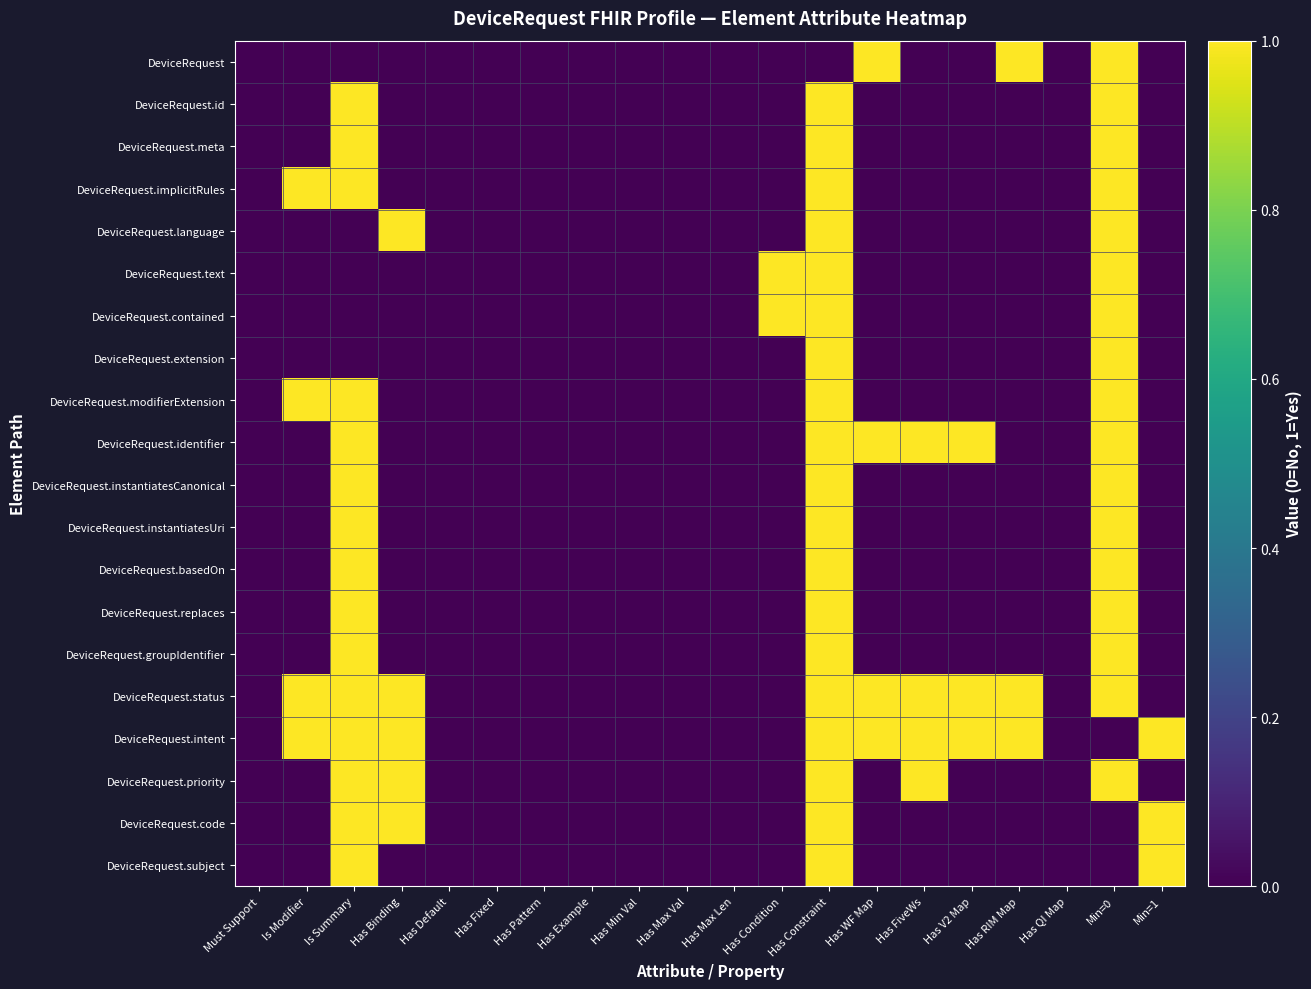

Which series changed the most between Has Max Len and Has V2 Map?

DeviceRequest.identifier